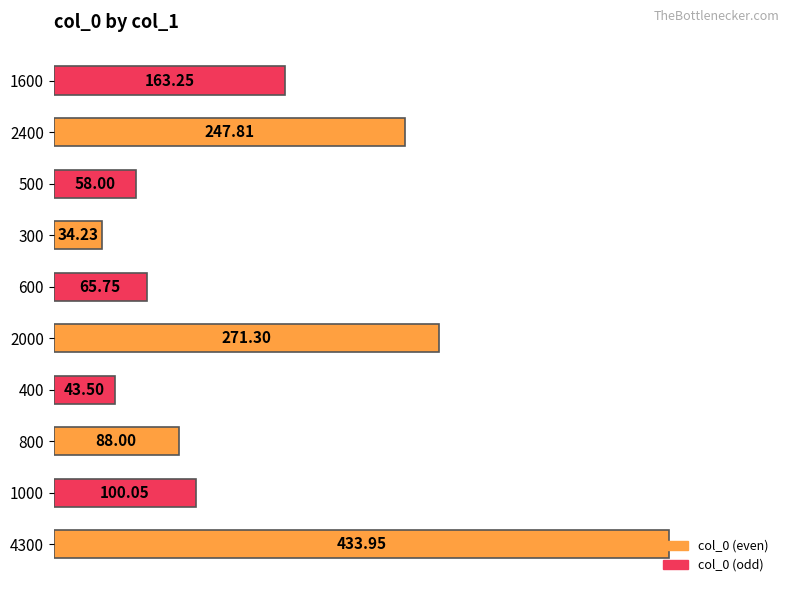

Which has a higher value, 1000 or 1600?

1600